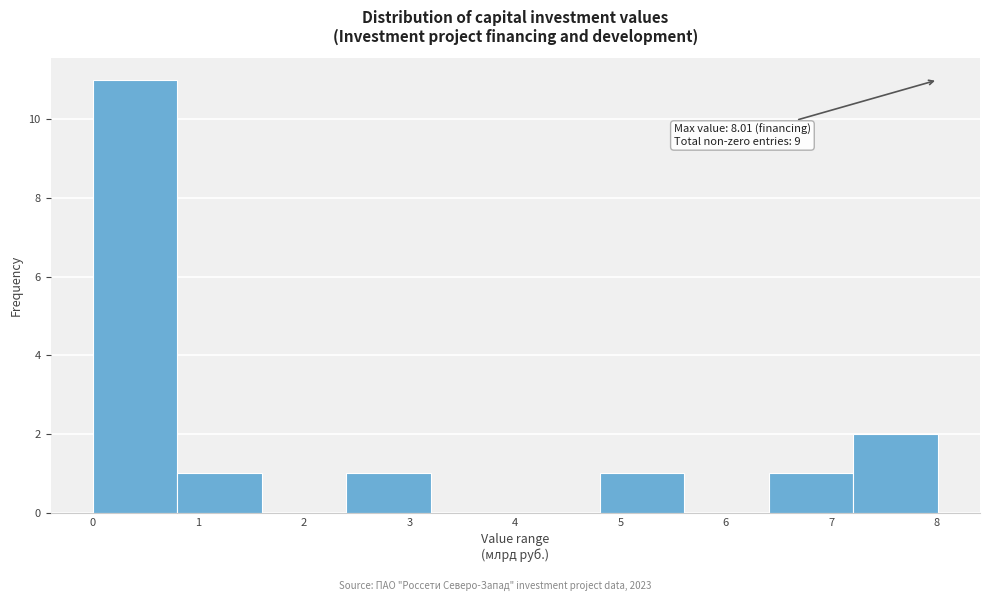

Over which range of the x-axis is the bar tallest?

0.0 to 0.8